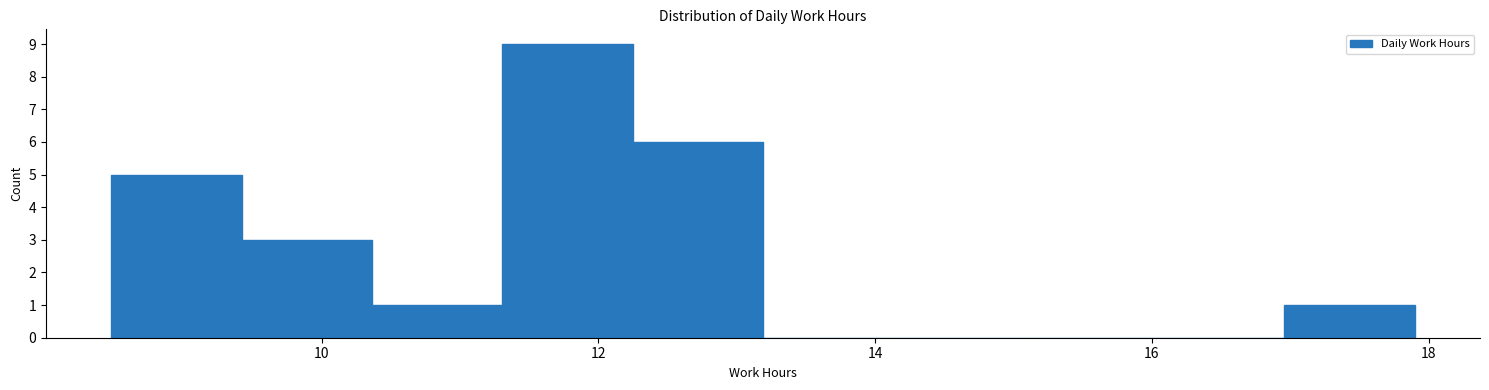

Reading left to right, list every bar in this chart as the range it spans on the x-axis followed by its height. Neither the bar edges nor the heights are printed on the chart, so give them approximately, as read against the axes.

8.4 to 9.4: 5
9.4 to 10.4: 3
10.4 to 11.4: 1
11.4 to 12.2: 9
12.2 to 13.2: 6
13.2 to 14.2: 0
14.2 to 15.0: 0
15.0 to 16.0: 0
16.0 to 17.0: 0
17.0 to 18.0: 1